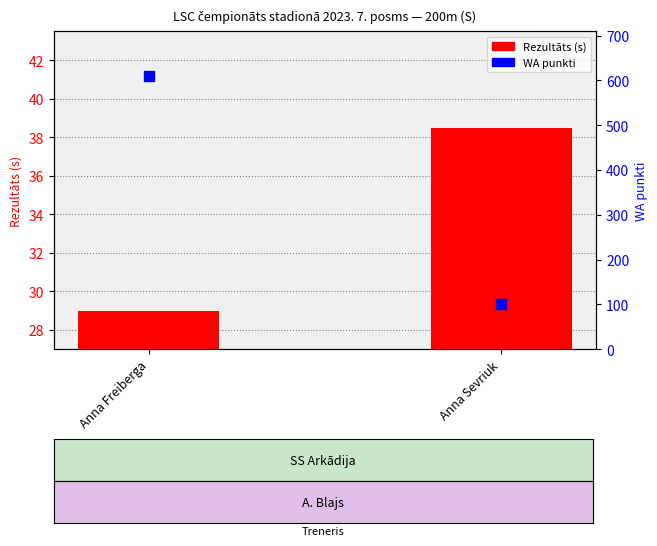

What is the total value across all series at Anna Sevriuk?

140.5